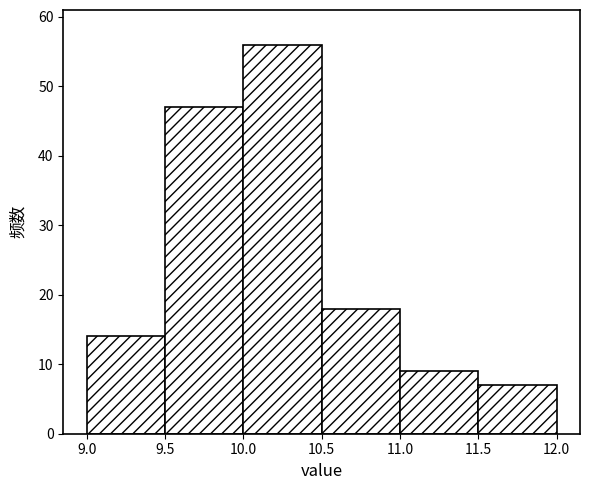

Over which range of the x-axis is the bar tallest?

10.0 to 10.5